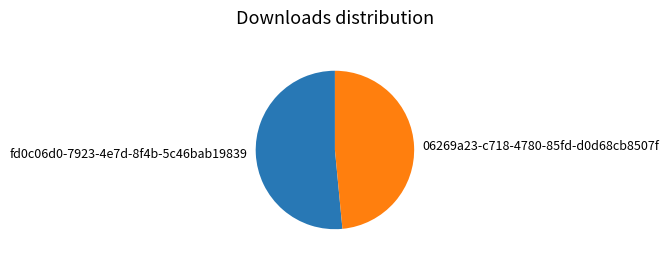

Is it true that 06269a23-c718-4780-85fd-d0d68cb8507f is 48% of the pie?

True